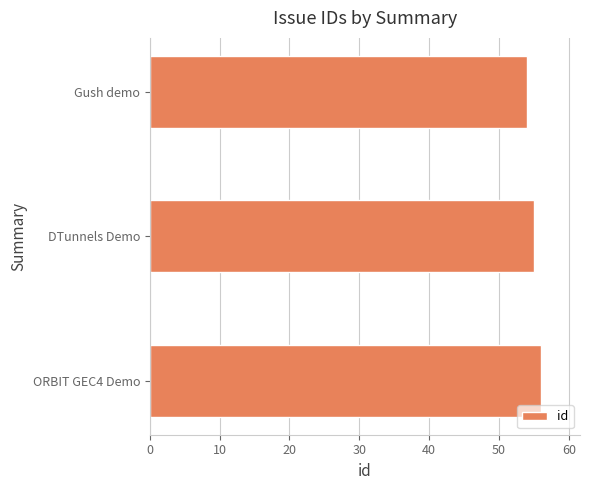

Rank the categories by value from lowest to highest.

Gush demo, DTunnels Demo, ORBIT GEC4 Demo